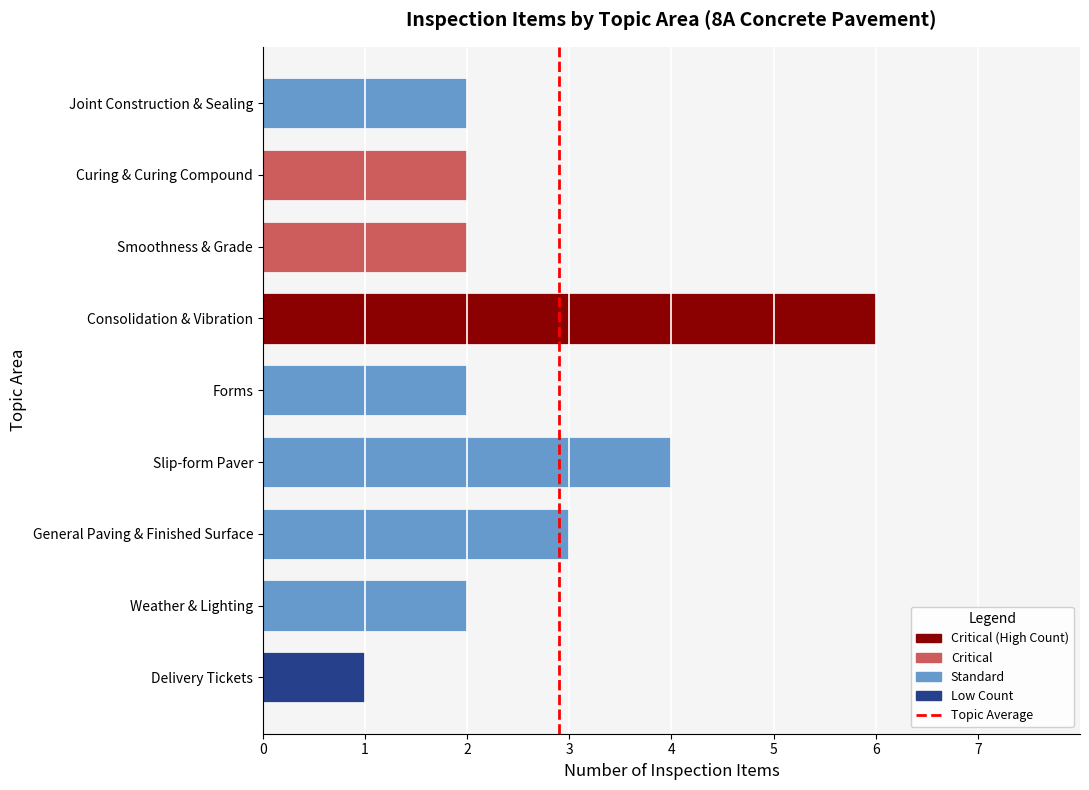

What is the sum of the values at Joint Construction & Sealing and Delivery Tickets?

3